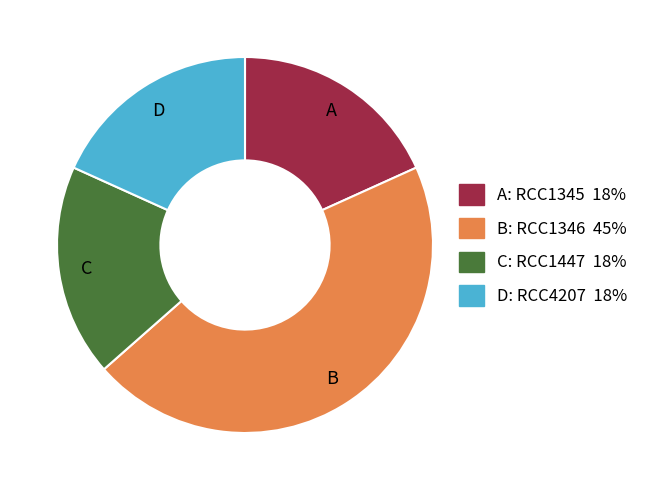

Does any single category account for the majority?

No